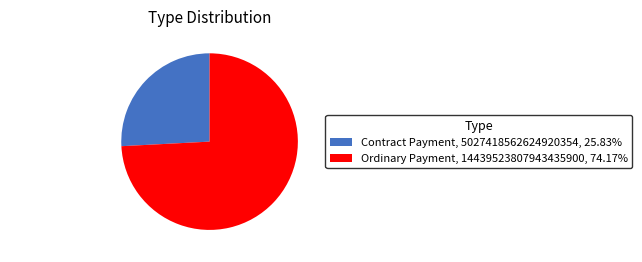

Between Contract Payment and Ordinary Payment, which is larger?

Ordinary Payment